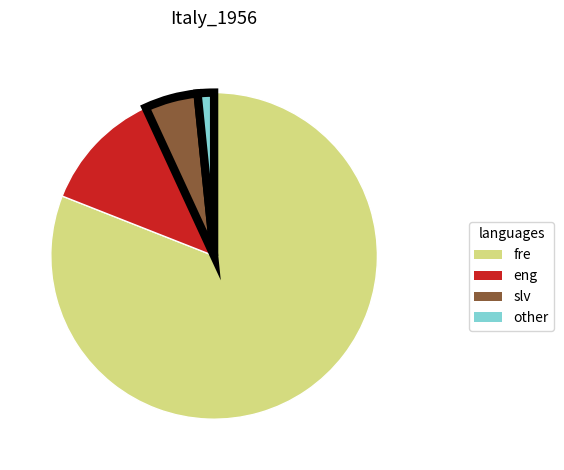

Does any single category account for the majority?

Yes